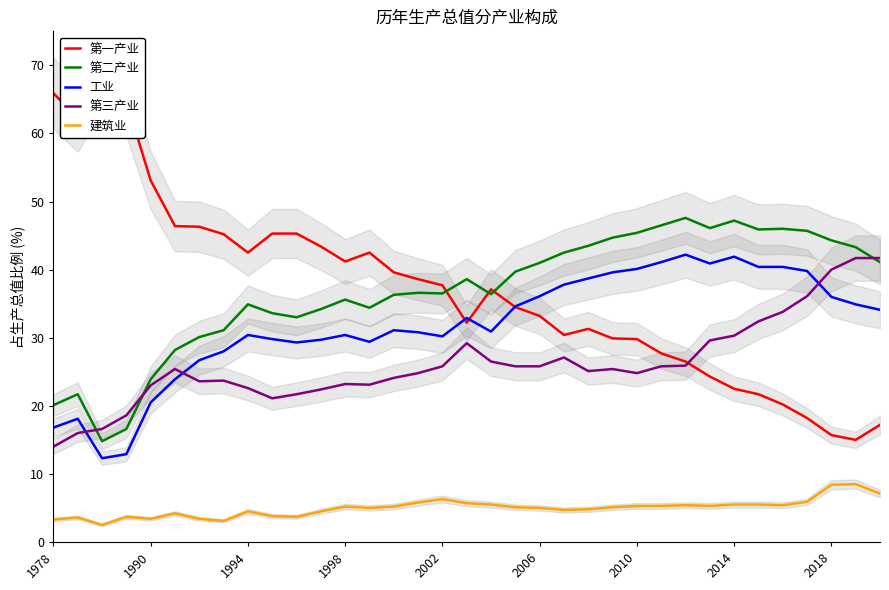

What is the average value of the 工业 series?

31.8